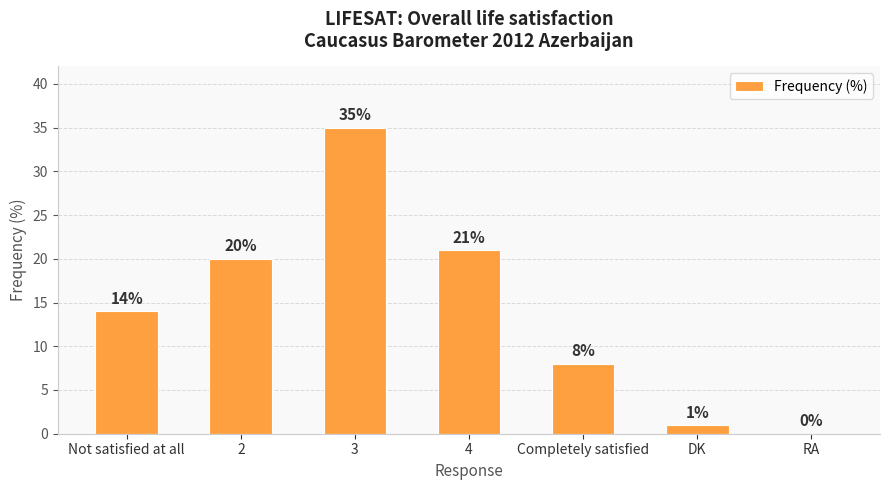

Count the number of categories in the chart.

7